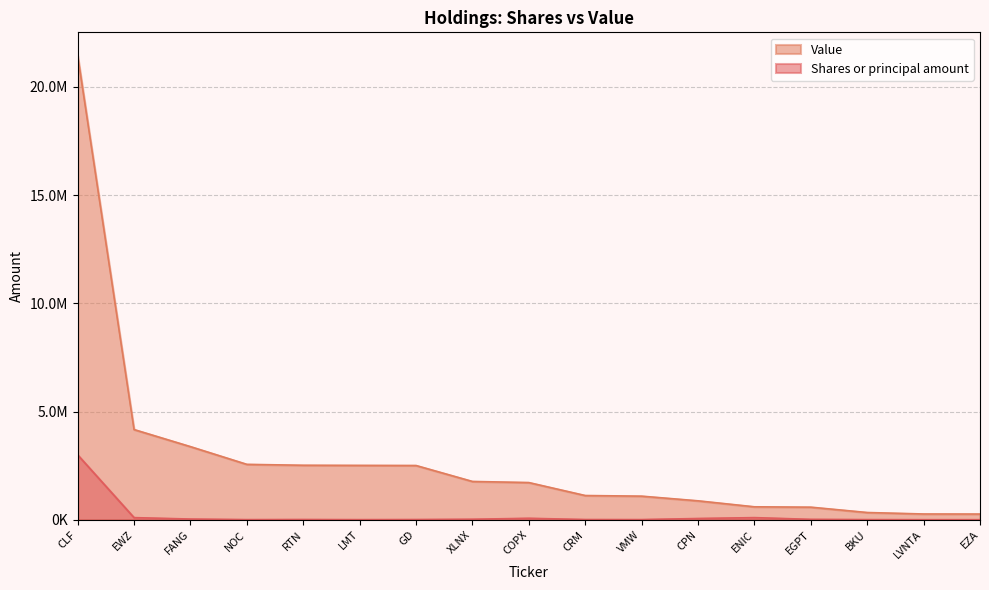

At how many categories does at least one series exceed 17923727?

1